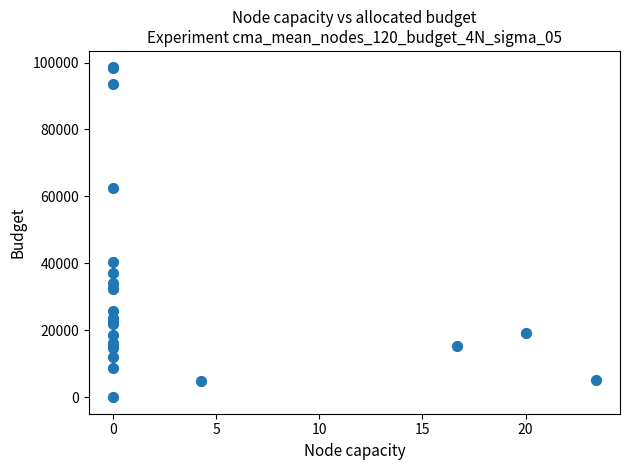

What Y value in the scatter plot is closest to 49269?

40272.7